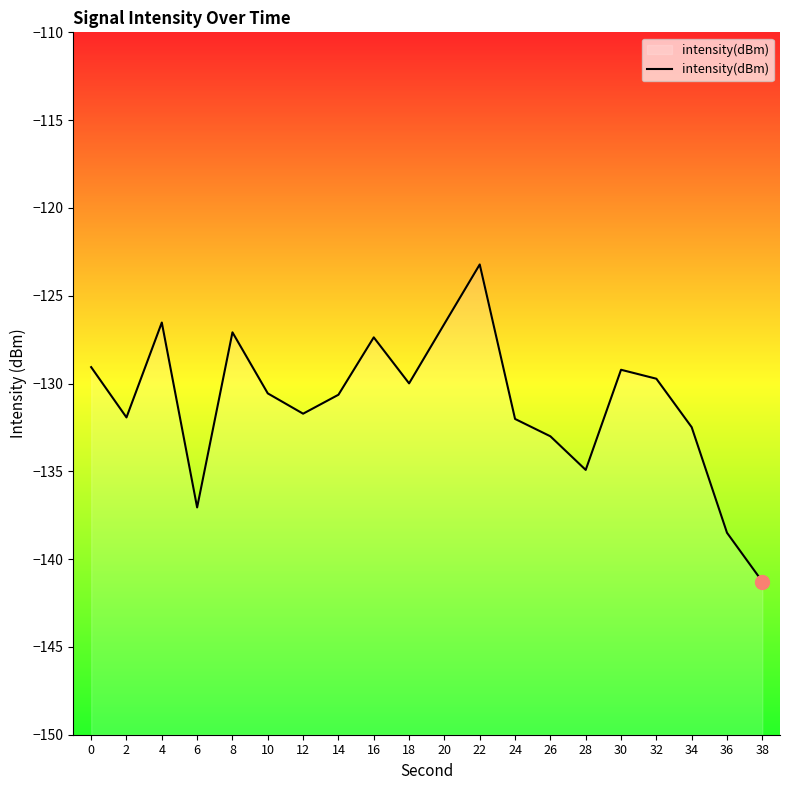

How many interior local peaks (higher than both neighbors) does the data have?

5